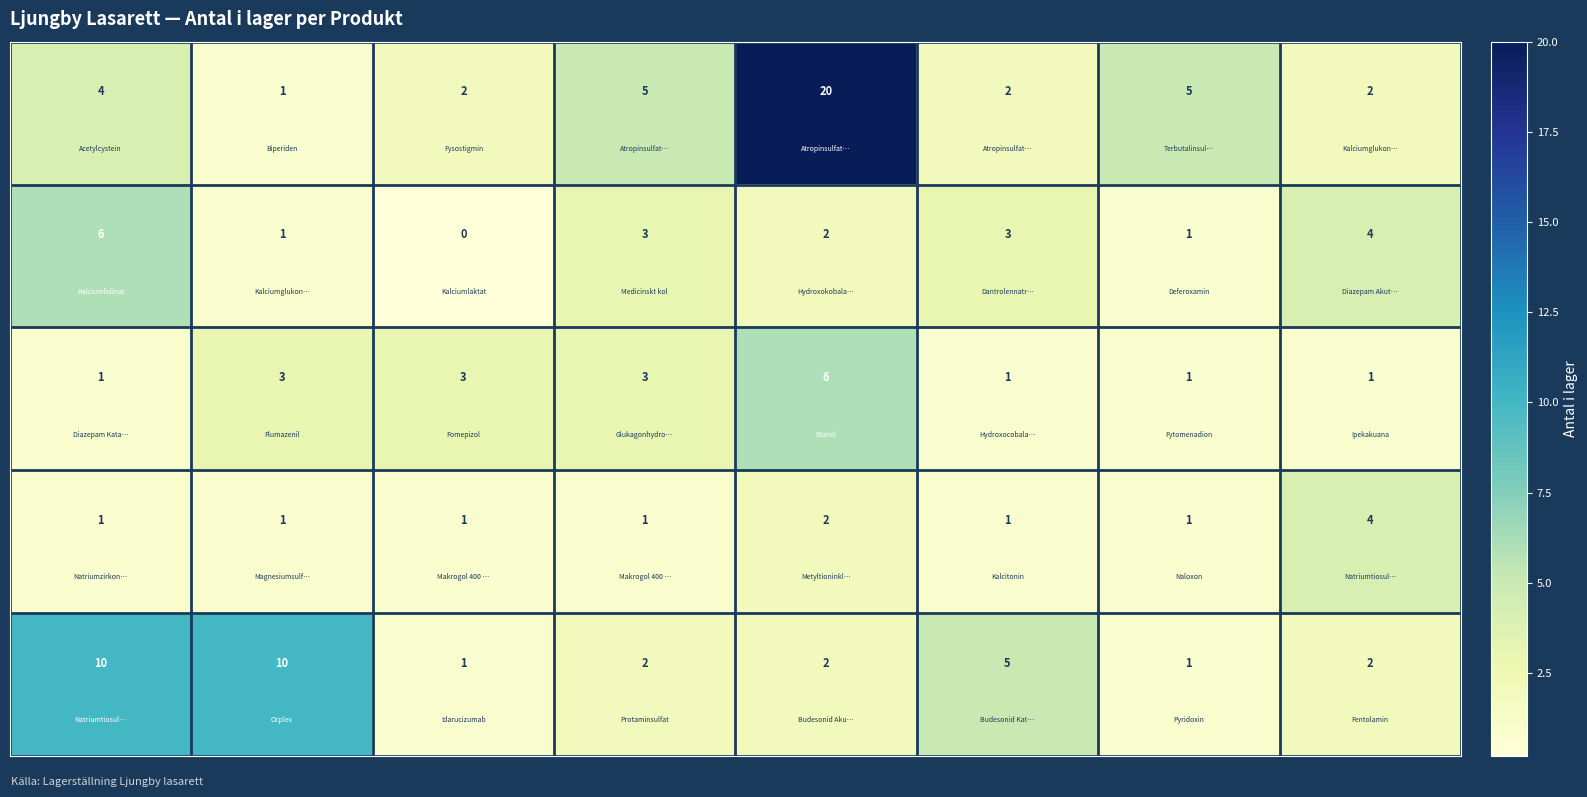

What is the maximum value shown in the chart?

20